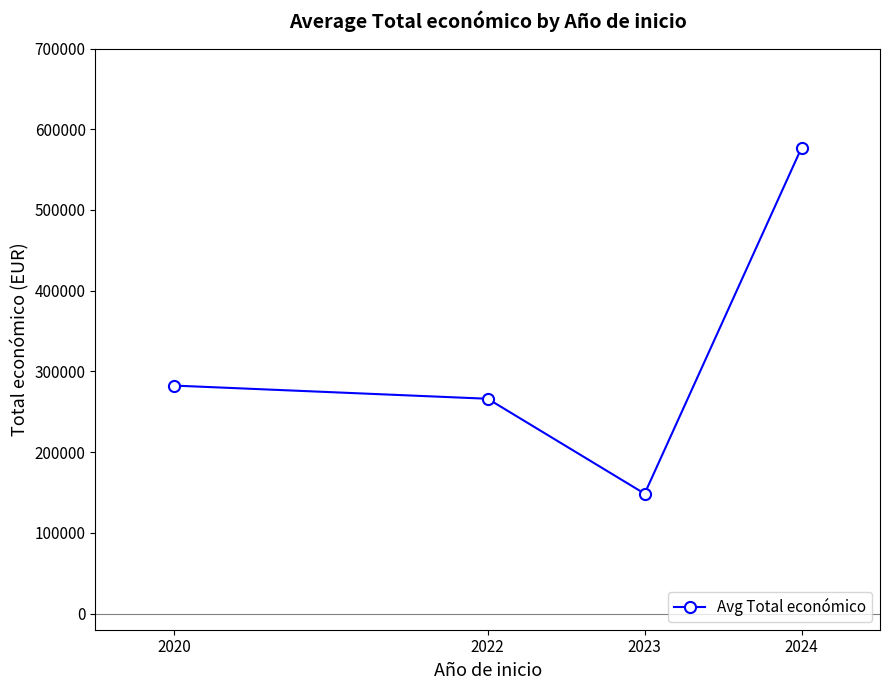

List the labels in order of value, largest first.

2024, 2020, 2022, 2023